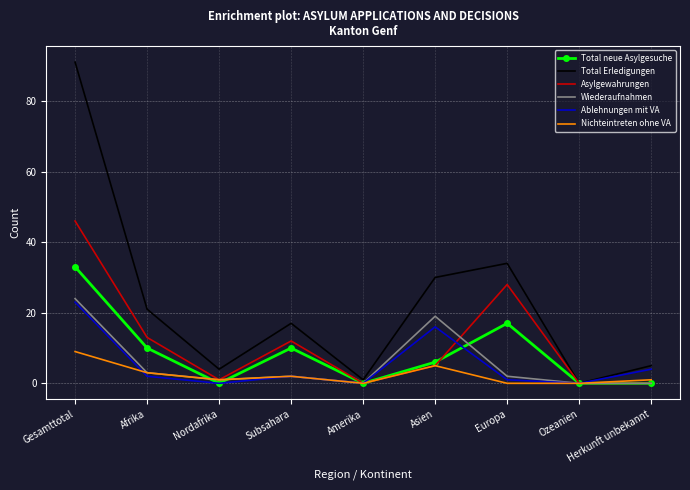

What is the spread (max minus min) of values at Gesamttotal?

82